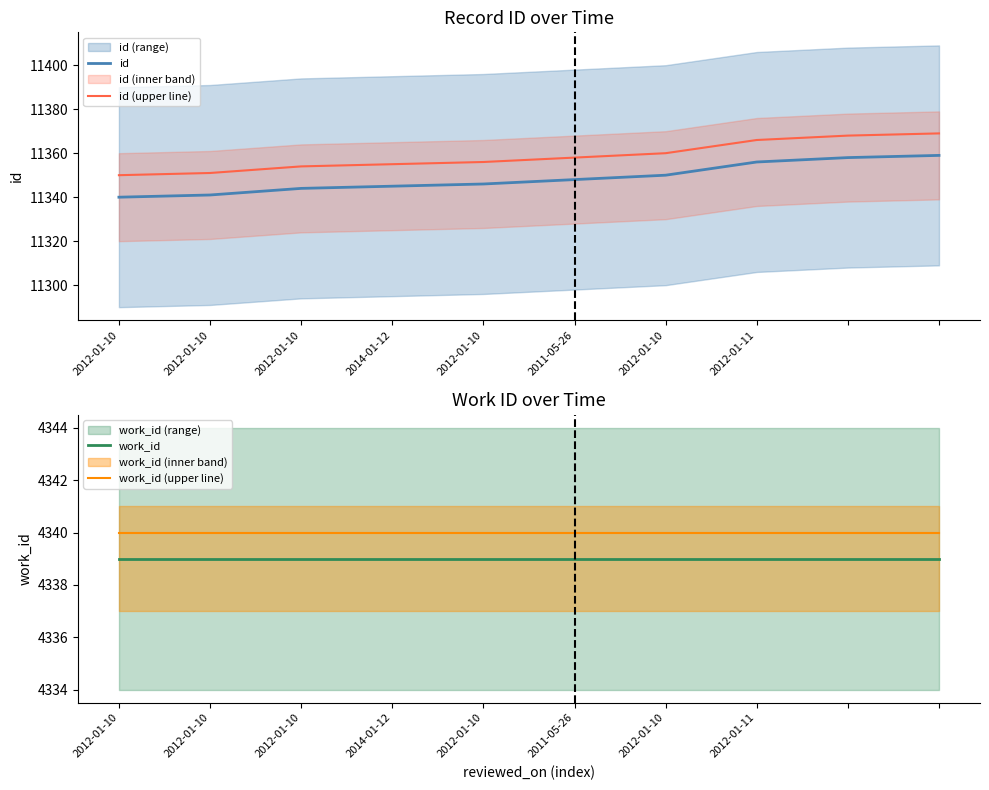

Which series has the largest total across all categories?

id (upper line)